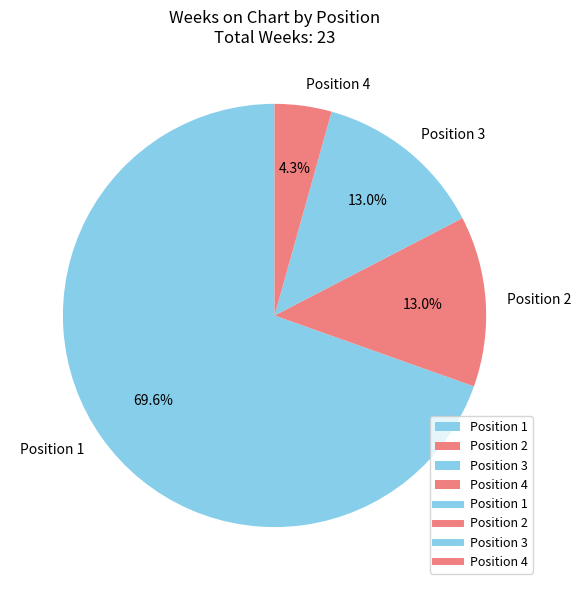

How many slices are in this pie chart?

4